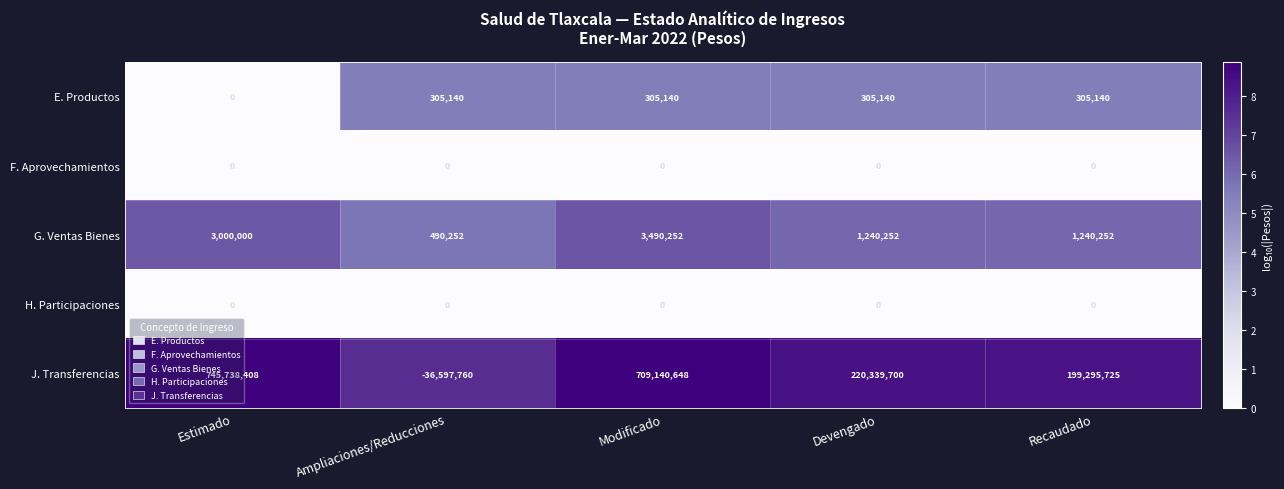

Rank the categories by J. Transferencias value from highest to lowest.

Estimado, Modificado, Devengado, Recaudado, Ampliaciones/Reducciones